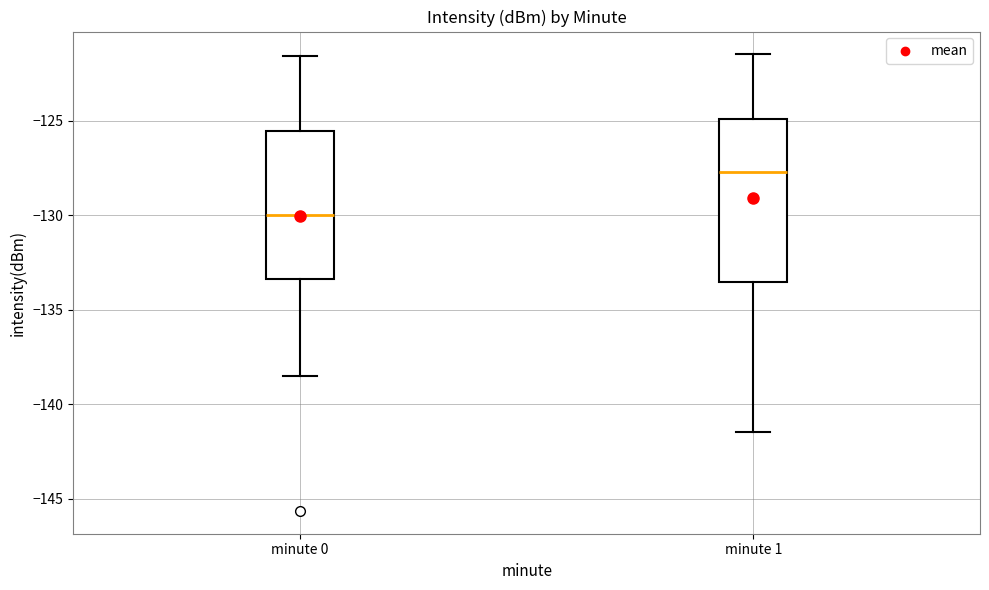

Comparing the boxes themselves (not the whiskers), which one is the tallest?

minute 1